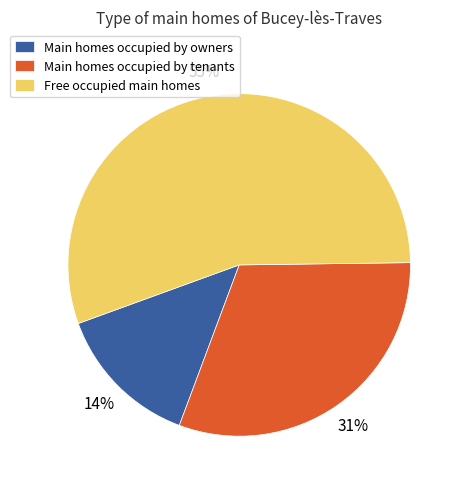

Which slice is the smallest?

Main homes occupied by owners